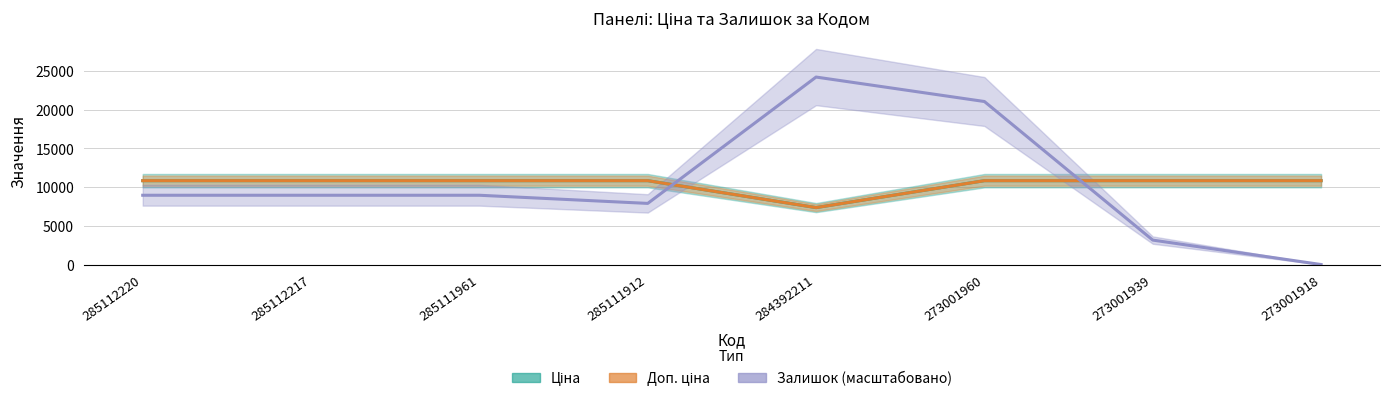

Which category has the highest value in the Залишок series?

284392211